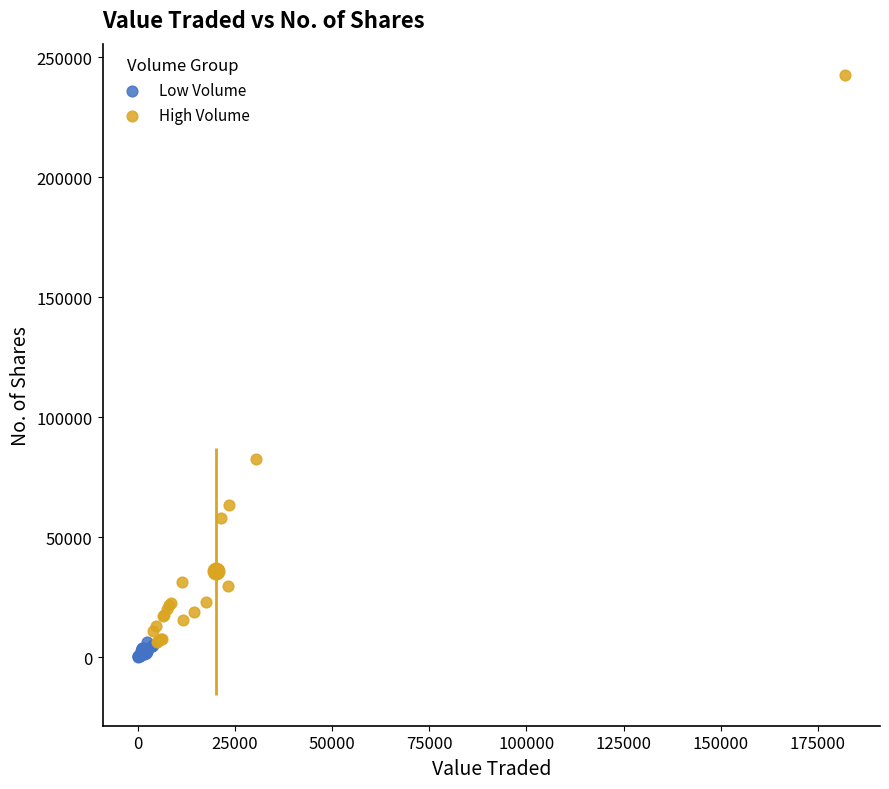

Which series reaches the maximum Y coordinate?

High Volume